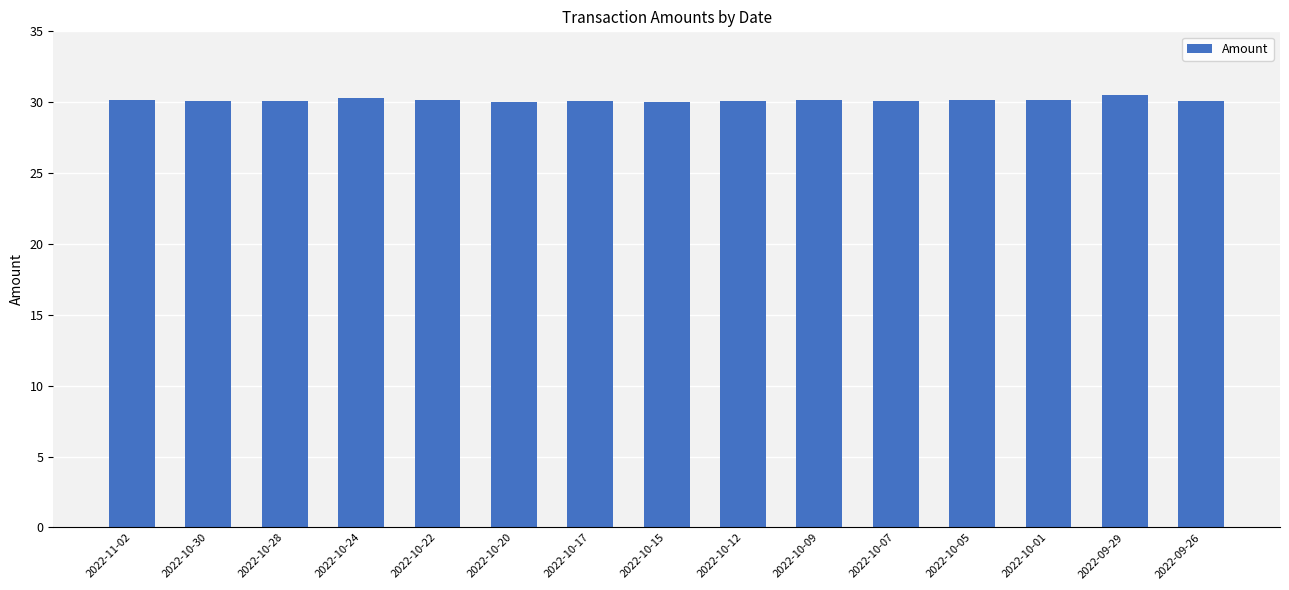

At which label does the data first exceed 30?

2022-11-02